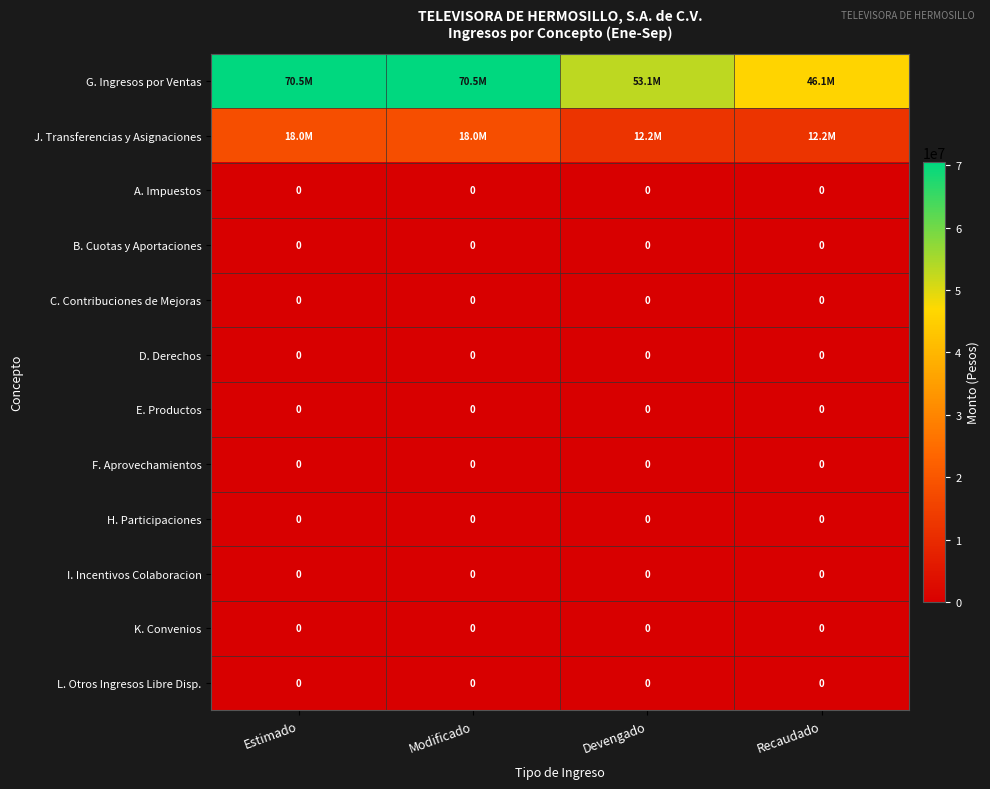

The value of K. Convenios at Devengado is 0. True or false?

True